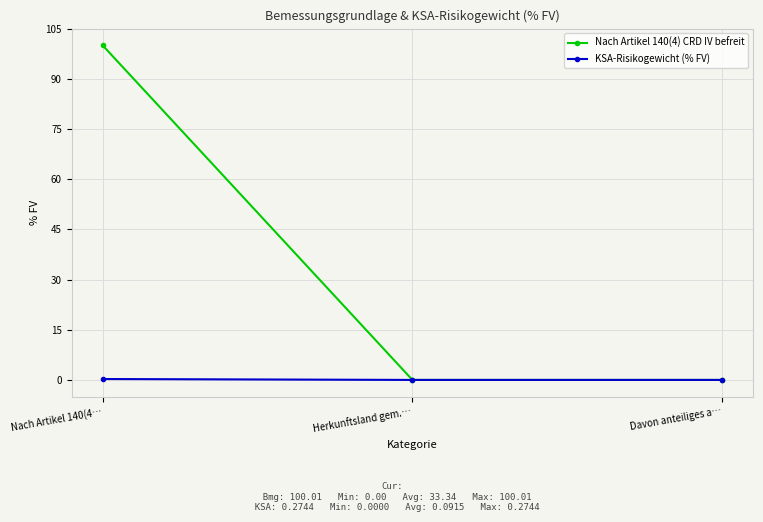

Is it true that KSA-Risikogewicht (% FV) equals 0.0 at Herkunftsland gem.…?

True